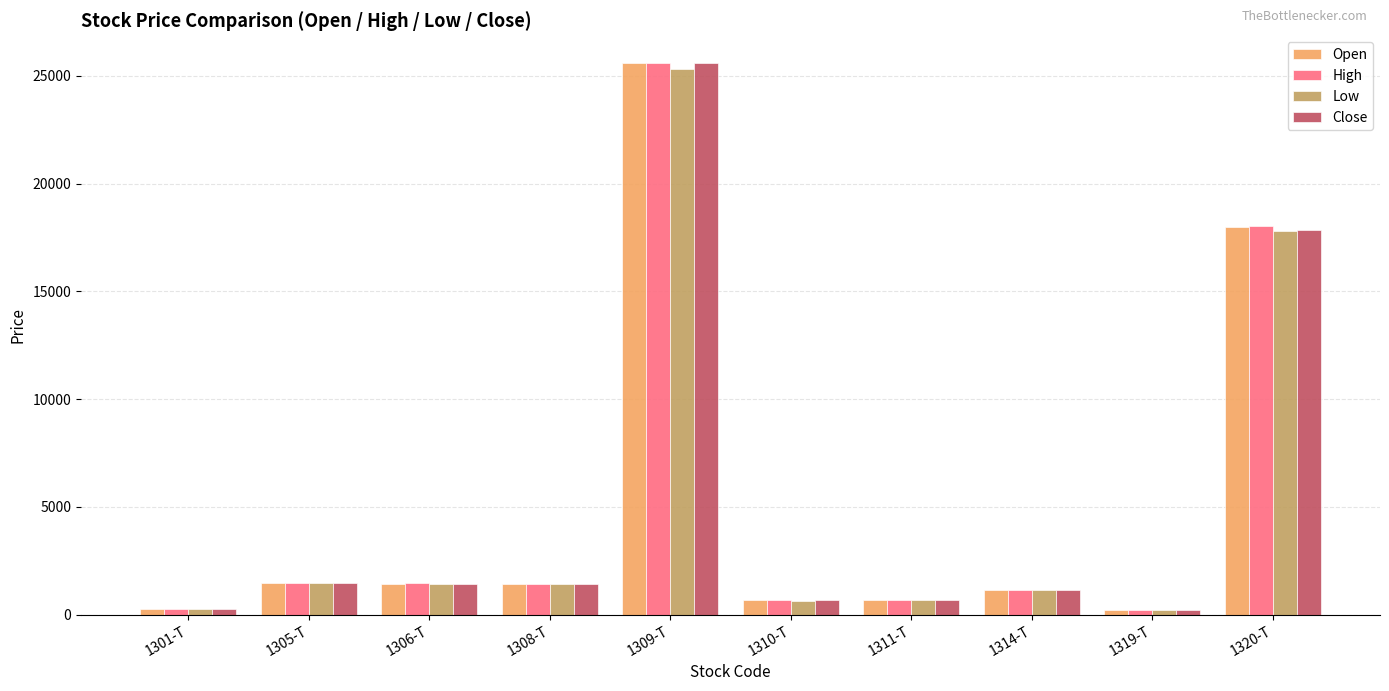

What is the average value of the Close series?

5074